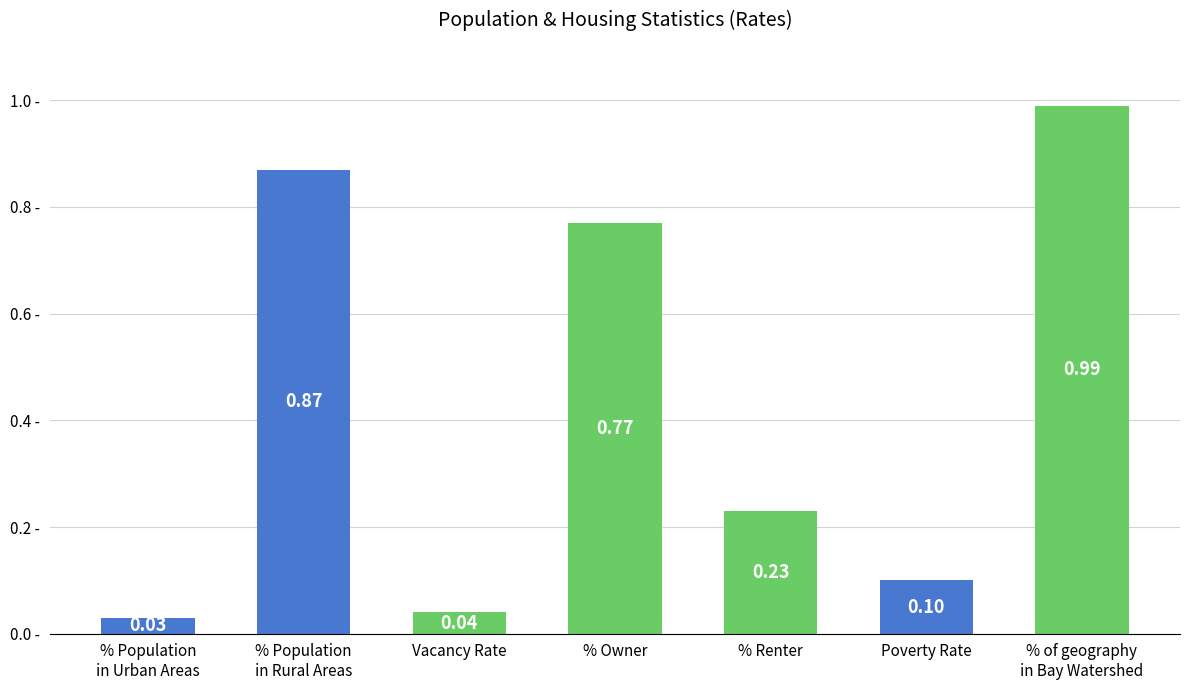

What is the label of the 6th bar from the left?

Poverty Rate